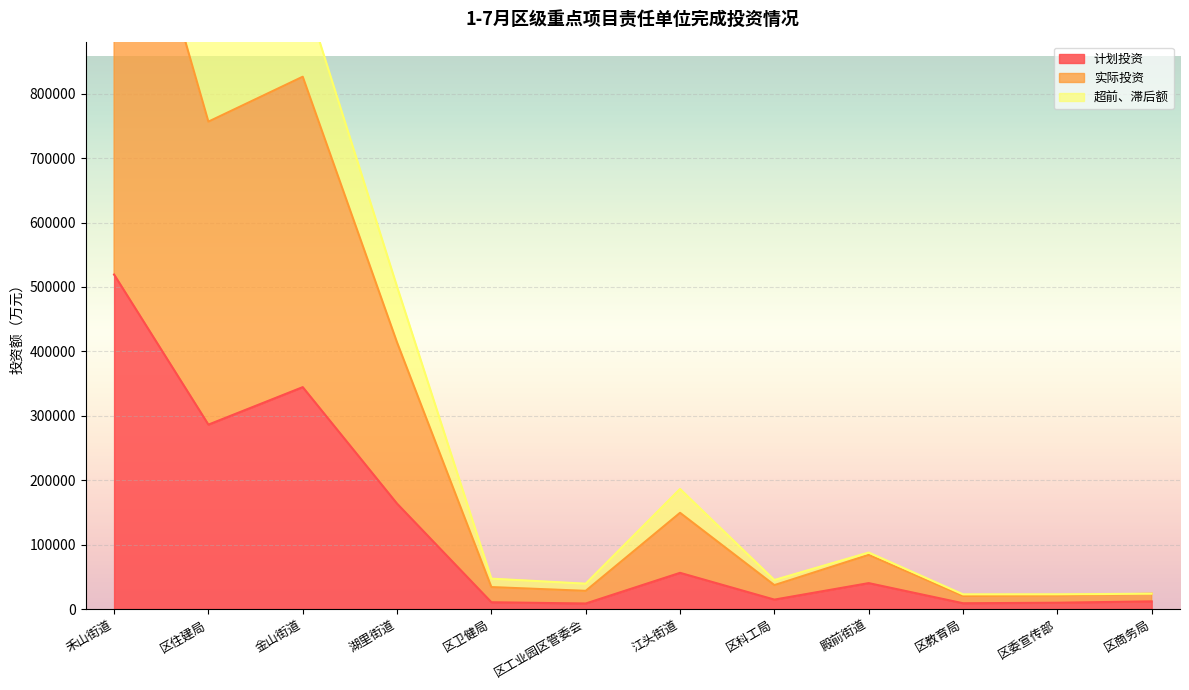

What are all the series names shown in the legend?

计划投资, 实际投资, 超前滞后额